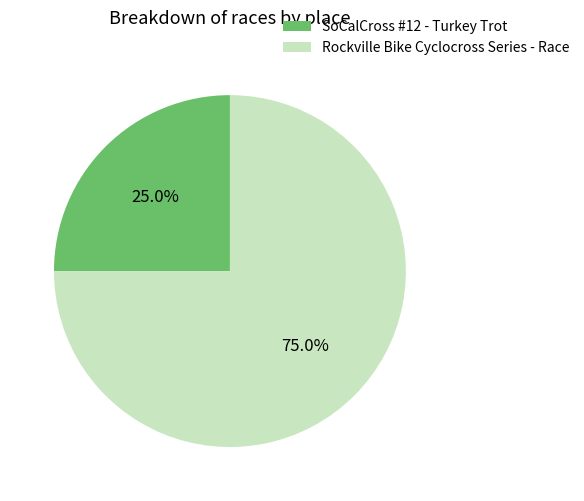

Which slice is the smallest?

SoCalCross #12 - Turkey Trot